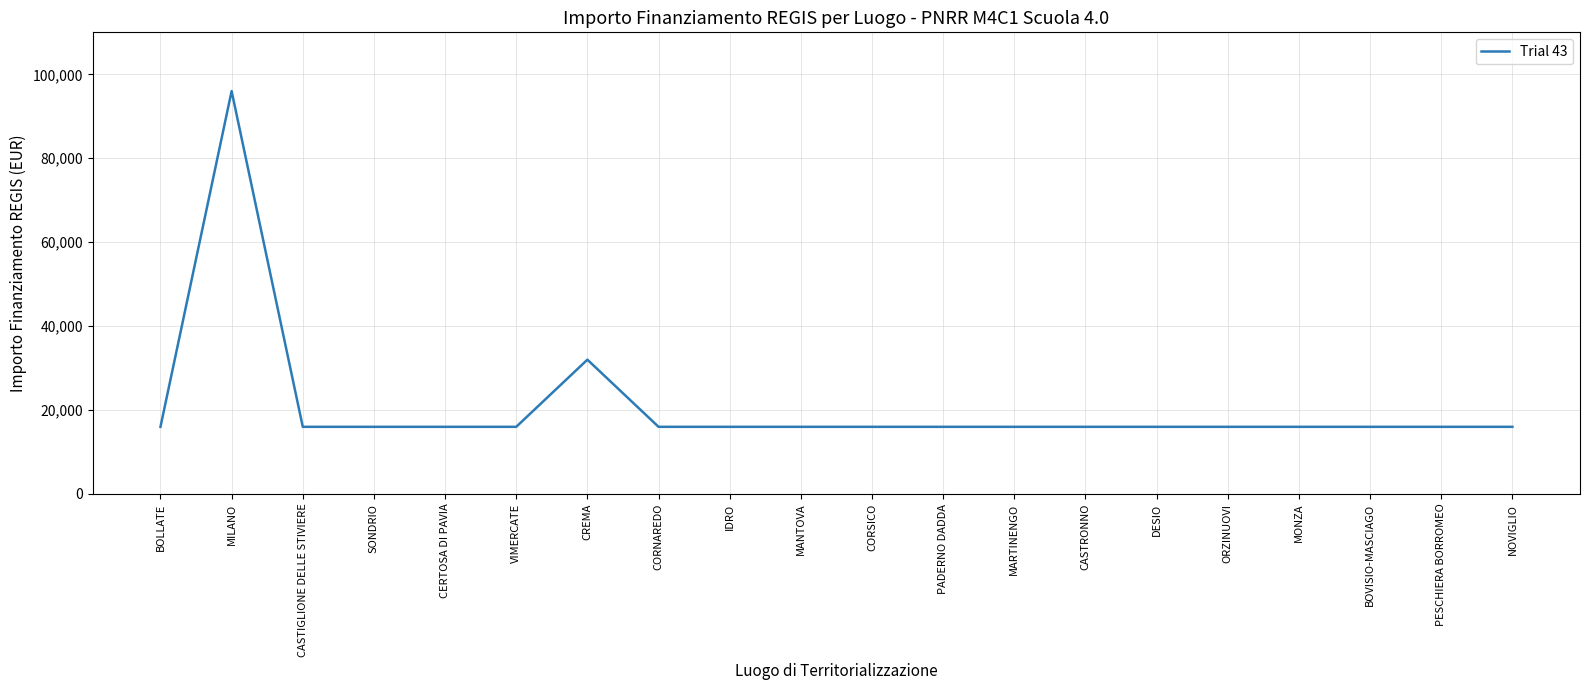

What is the ratio of the value at NOVIGLIO to the value at BOLLATE?

1.0